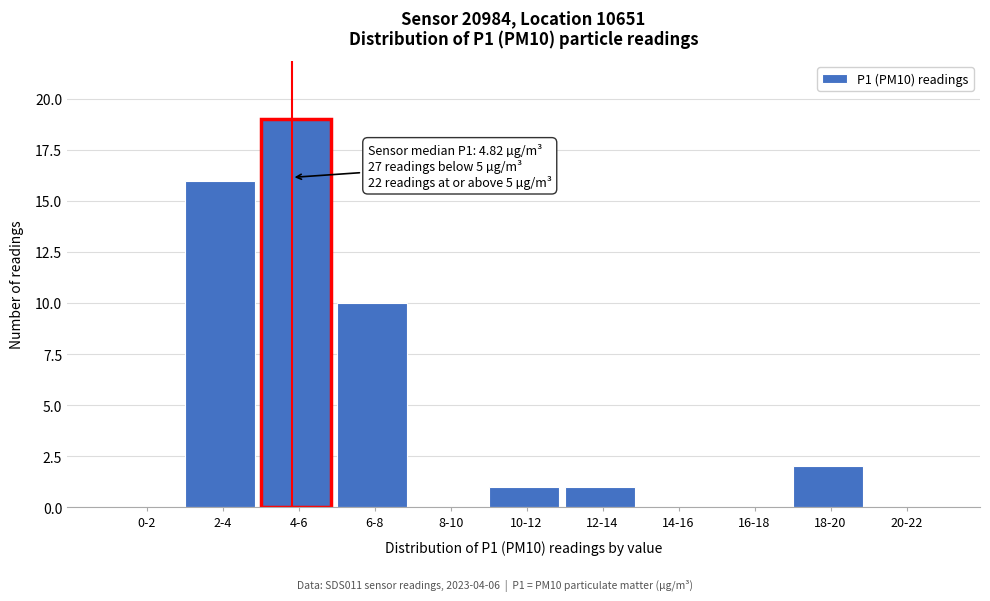

Reading left to right, transcribe all the data shown in this chart.

0-2=0	2-4=16	4-6=19	6-8=10	8-10=0	10-12=1	12-14=1	14-16=0	16-18=0	18-20=2	20-22=0